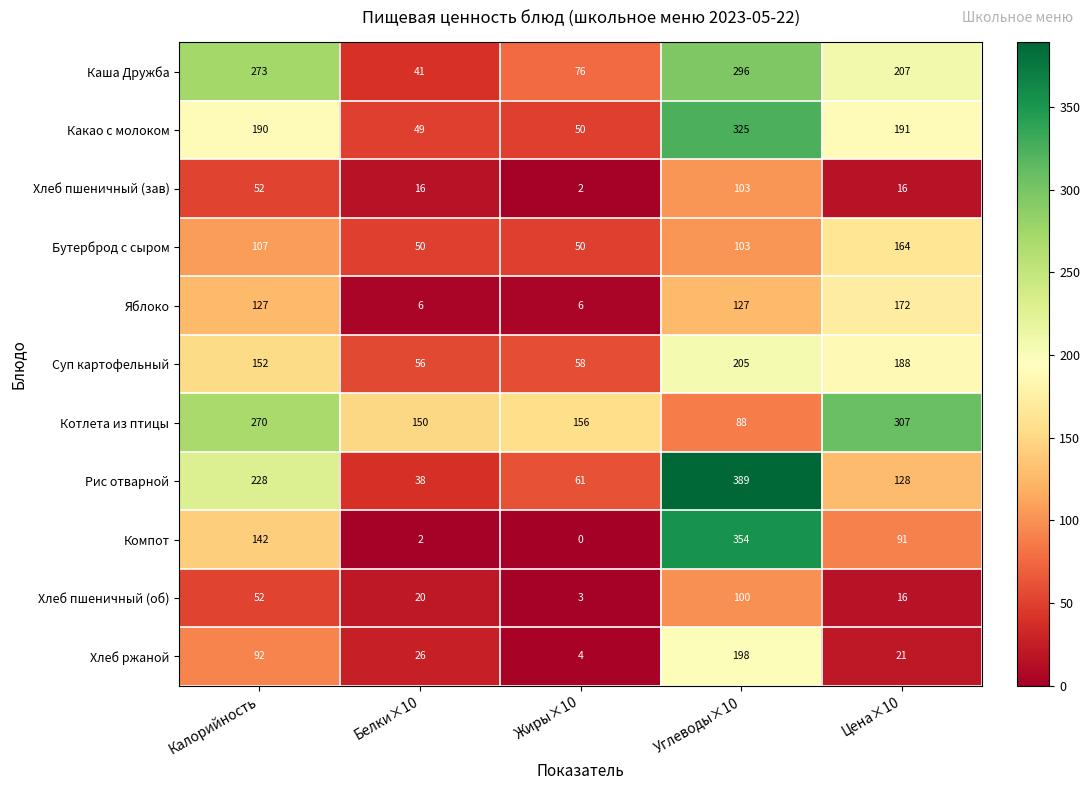

Which series has the largest range (max minus min)?

Компот